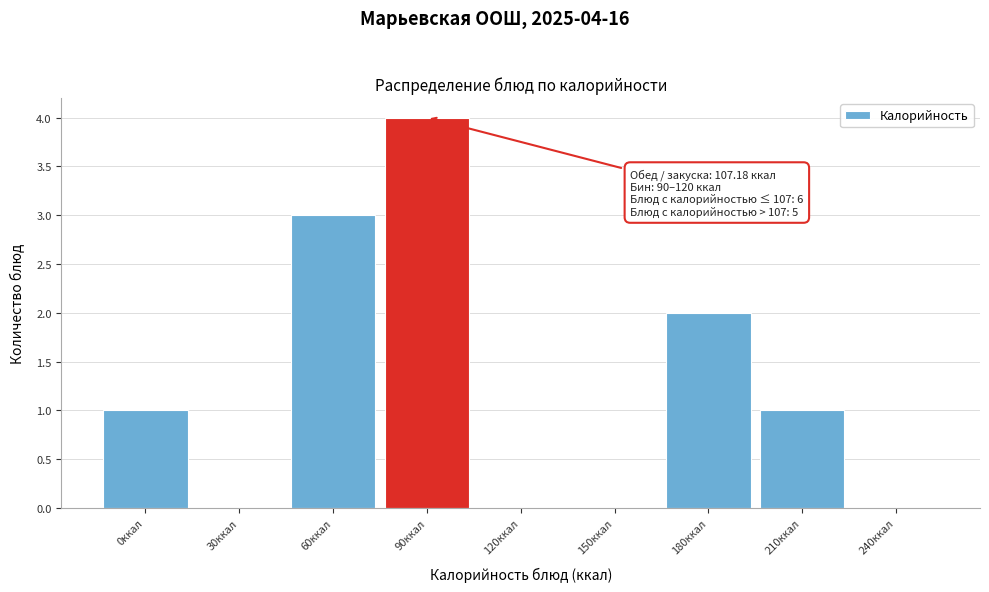

Reading right to left, list all the values displayed in this chart.

240ккал=0	210ккал=1	180ккал=2	150ккал=0	120ккал=0	90ккал=4	60ккал=3	30ккал=0	0ккал=1